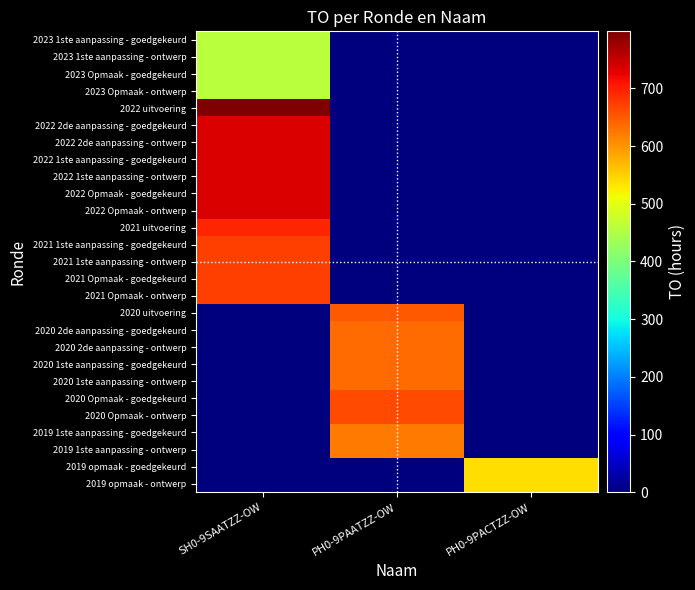

Reading left to right, extract all data points from this chart.

2023 1ste aanpassing - goedgekeurd: SH0-9SAATZZ-OW=460	PH0-9PAATZZ-OW=0	PH0-9PACTZZ-OW=0
2023 1ste aanpassing - ontwerp: SH0-9SAATZZ-OW=460	PH0-9PAATZZ-OW=0	PH0-9PACTZZ-OW=0
2023 Opmaak - goedgekeurd: SH0-9SAATZZ-OW=460	PH0-9PAATZZ-OW=0	PH0-9PACTZZ-OW=0
2023 Opmaak - ontwerp: SH0-9SAATZZ-OW=460	PH0-9PAATZZ-OW=0	PH0-9PACTZZ-OW=0
2022 uitvoering: SH0-9SAATZZ-OW=799	PH0-9PAATZZ-OW=0	PH0-9PACTZZ-OW=0
2022 2de aanpassing - goedgekeurd: SH0-9SAATZZ-OW=735	PH0-9PAATZZ-OW=0	PH0-9PACTZZ-OW=0
2022 2de aanpassing - ontwerp: SH0-9SAATZZ-OW=735	PH0-9PAATZZ-OW=0	PH0-9PACTZZ-OW=0
2022 1ste aanpassing - goedgekeurd: SH0-9SAATZZ-OW=735	PH0-9PAATZZ-OW=0	PH0-9PACTZZ-OW=0
2022 1ste aanpassing - ontwerp: SH0-9SAATZZ-OW=735	PH0-9PAATZZ-OW=0	PH0-9PACTZZ-OW=0
2022 Opmaak - goedgekeurd: SH0-9SAATZZ-OW=735	PH0-9PAATZZ-OW=0	PH0-9PACTZZ-OW=0
2022 Opmaak - ontwerp: SH0-9SAATZZ-OW=735	PH0-9PAATZZ-OW=0	PH0-9PACTZZ-OW=0
2021 uitvoering: SH0-9SAATZZ-OW=696	PH0-9PAATZZ-OW=0	PH0-9PACTZZ-OW=0
2021 1ste aanpassing - goedgekeurd: SH0-9SAATZZ-OW=673	PH0-9PAATZZ-OW=0	PH0-9PACTZZ-OW=0
2021 1ste aanpassing - ontwerp: SH0-9SAATZZ-OW=673	PH0-9PAATZZ-OW=0	PH0-9PACTZZ-OW=0
2021 Opmaak - goedgekeurd: SH0-9SAATZZ-OW=673	PH0-9PAATZZ-OW=0	PH0-9PACTZZ-OW=0
2021 Opmaak - ontwerp: SH0-9SAATZZ-OW=673	PH0-9PAATZZ-OW=0	PH0-9PACTZZ-OW=0
2020 uitvoering: SH0-9SAATZZ-OW=0	PH0-9PAATZZ-OW=651	PH0-9PACTZZ-OW=0
2020 2de aanpassing - goedgekeurd: SH0-9SAATZZ-OW=0	PH0-9PAATZZ-OW=636	PH0-9PACTZZ-OW=0
2020 2de aanpassing - ontwerp: SH0-9SAATZZ-OW=0	PH0-9PAATZZ-OW=636	PH0-9PACTZZ-OW=0
2020 1ste aanpassing - goedgekeurd: SH0-9SAATZZ-OW=0	PH0-9PAATZZ-OW=636	PH0-9PACTZZ-OW=0
2020 1ste aanpassing - ontwerp: SH0-9SAATZZ-OW=0	PH0-9PAATZZ-OW=636	PH0-9PACTZZ-OW=0
2020 Opmaak - goedgekeurd: SH0-9SAATZZ-OW=0	PH0-9PAATZZ-OW=663	PH0-9PACTZZ-OW=0
2020 Opmaak - ontwerp: SH0-9SAATZZ-OW=0	PH0-9PAATZZ-OW=663	PH0-9PACTZZ-OW=0
2019 1ste aanpassing - goedgekeurd: SH0-9SAATZZ-OW=0	PH0-9PAATZZ-OW=624	PH0-9PACTZZ-OW=0
2019 1ste aanpassing - ontwerp: SH0-9SAATZZ-OW=0	PH0-9PAATZZ-OW=624	PH0-9PACTZZ-OW=0
2019 opmaak - goedgekeurd: SH0-9SAATZZ-OW=0	PH0-9PAATZZ-OW=0	PH0-9PACTZZ-OW=537
2019 opmaak - ontwerp: SH0-9SAATZZ-OW=0	PH0-9PAATZZ-OW=0	PH0-9PACTZZ-OW=537